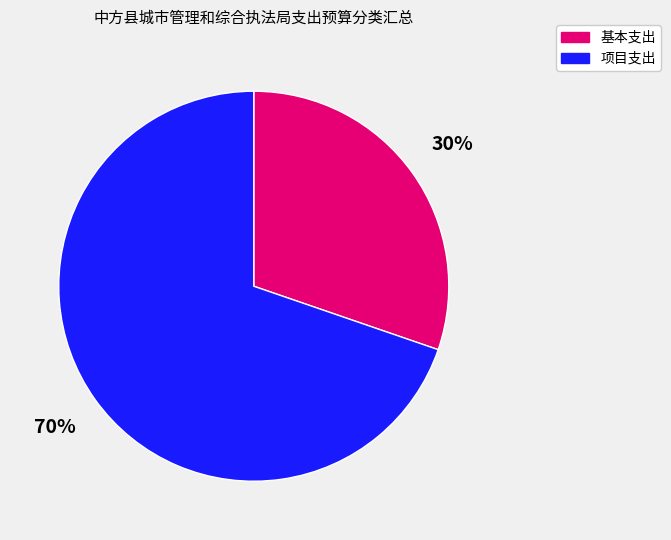

How many slices are in this pie chart?

2